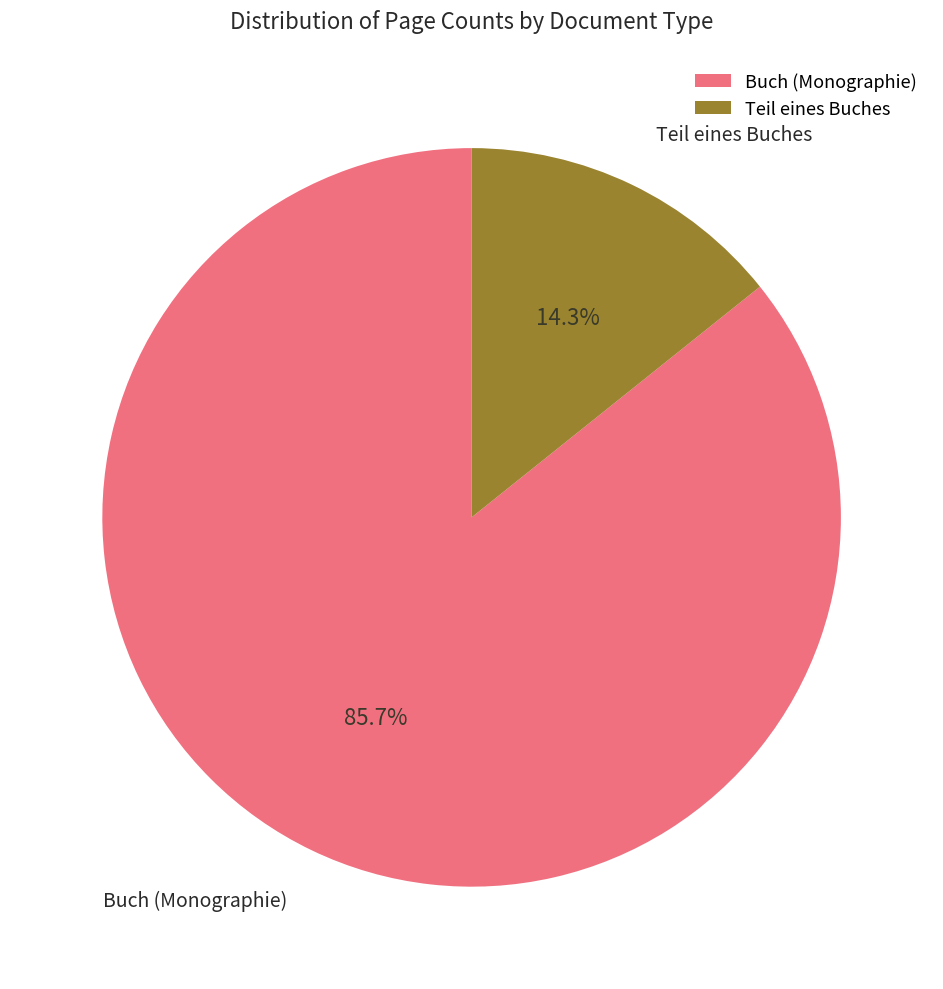

What is the largest slice in the pie chart?

Buch (Monographie)